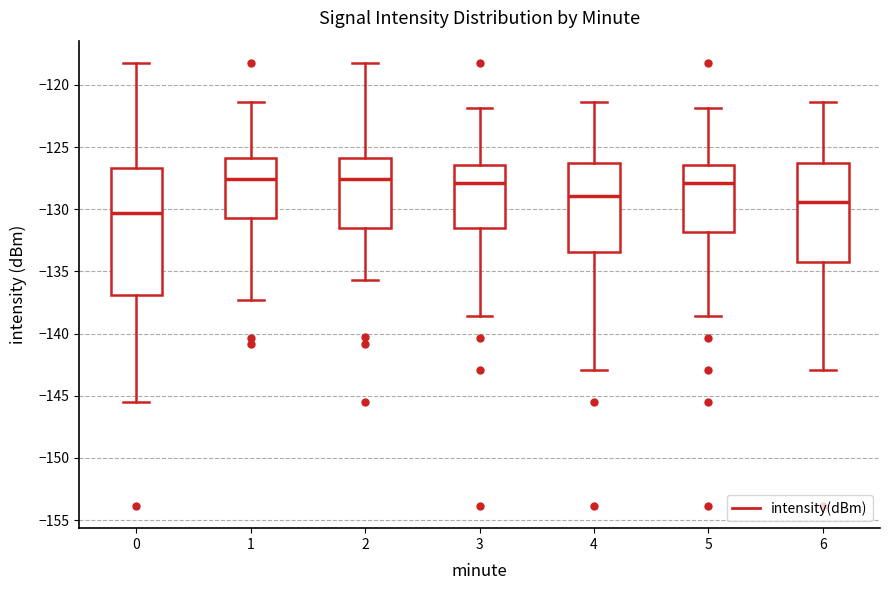

Where is the lower edge of the box at x = 5 on the y-axis? The values are not printed on the chart, so give them approximately, as read against the axis.

-132.0